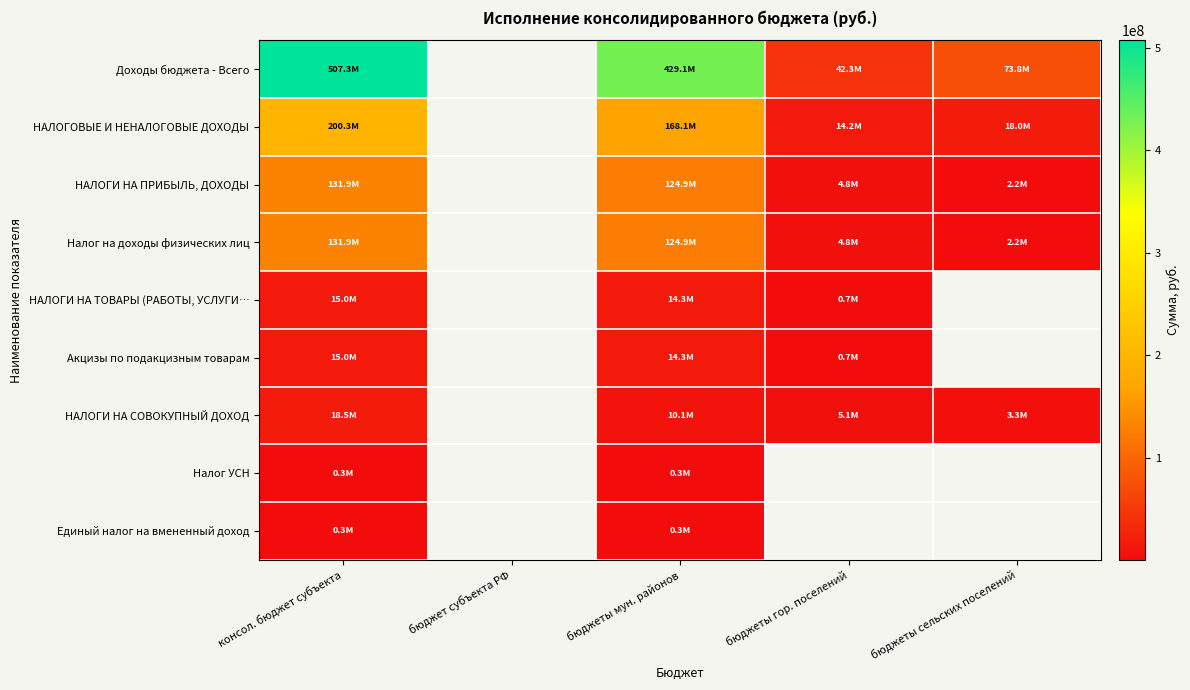

The value of Доходы бюджета - Всего at бюджеты сельских поселений is 73774246.5. True or false?

True